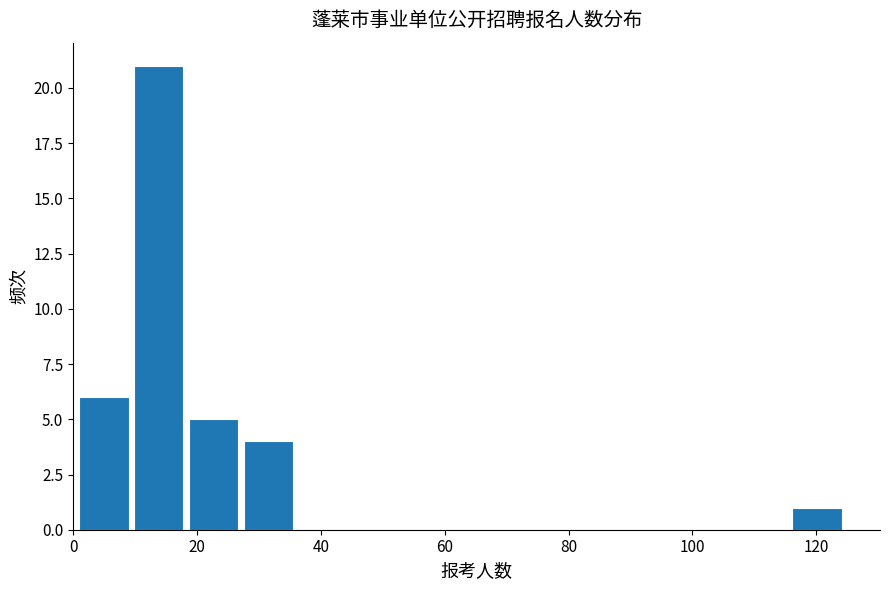

Which range on the x-axis has the tallest bar?

10 to 18